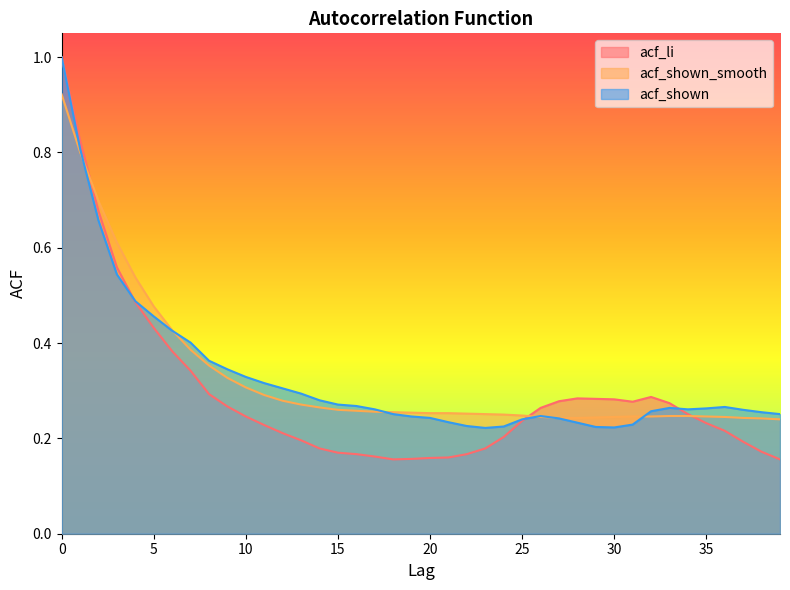

True or false: acf_shown_smooth has more than 2 interior local peaks.

False